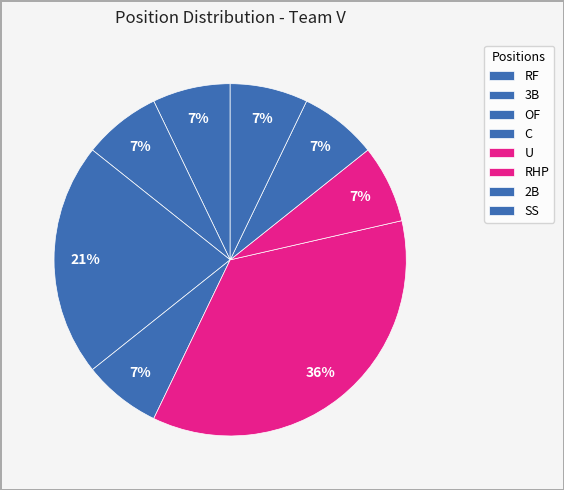

Rank the categories by value from lowest to highest.

RF, 3B, OF, C, RHP, 2B/SS, U